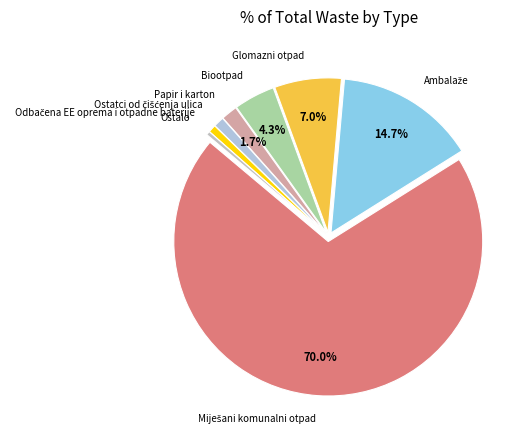

How much of the chart is everything except Biootpad?

95.7%